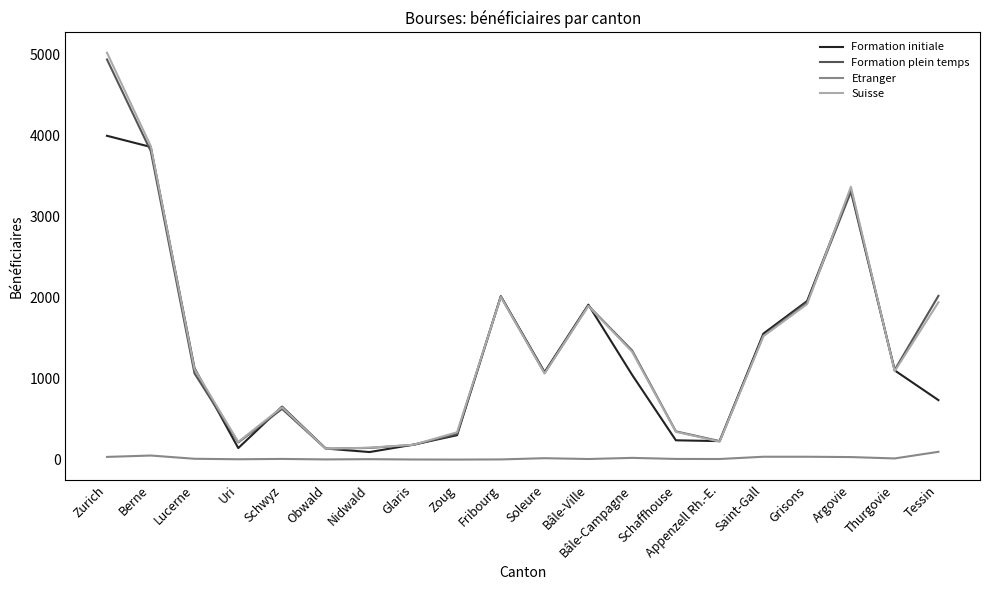

At which label does Formation initiale first exceed 1080?

Zurich